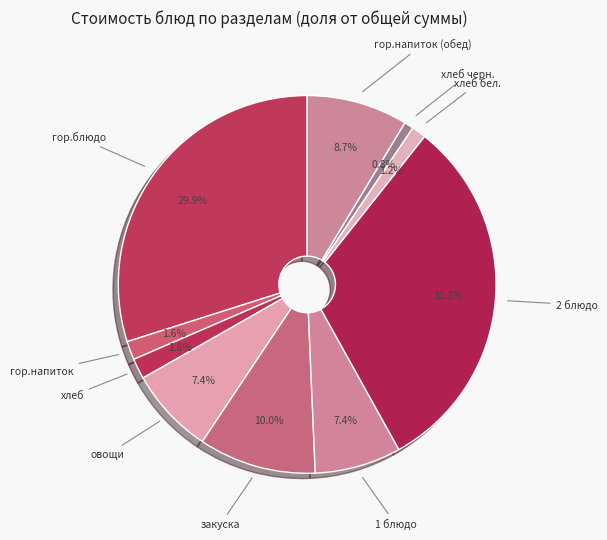

How many slices are in this pie chart?

10